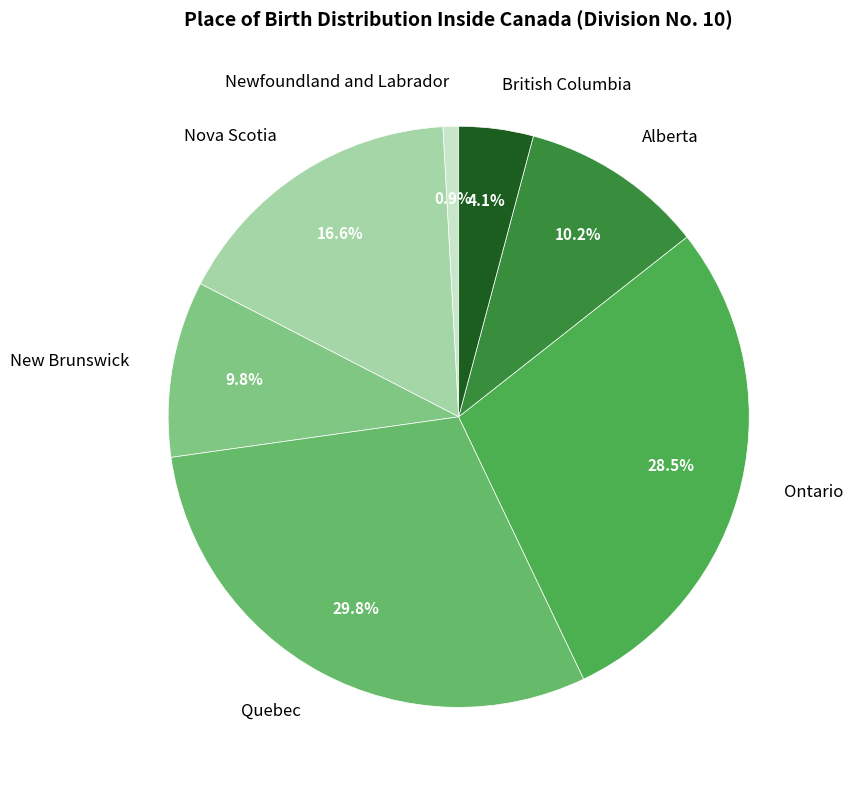

The British Columbia slice represents 4% of the pie. True or false?

True